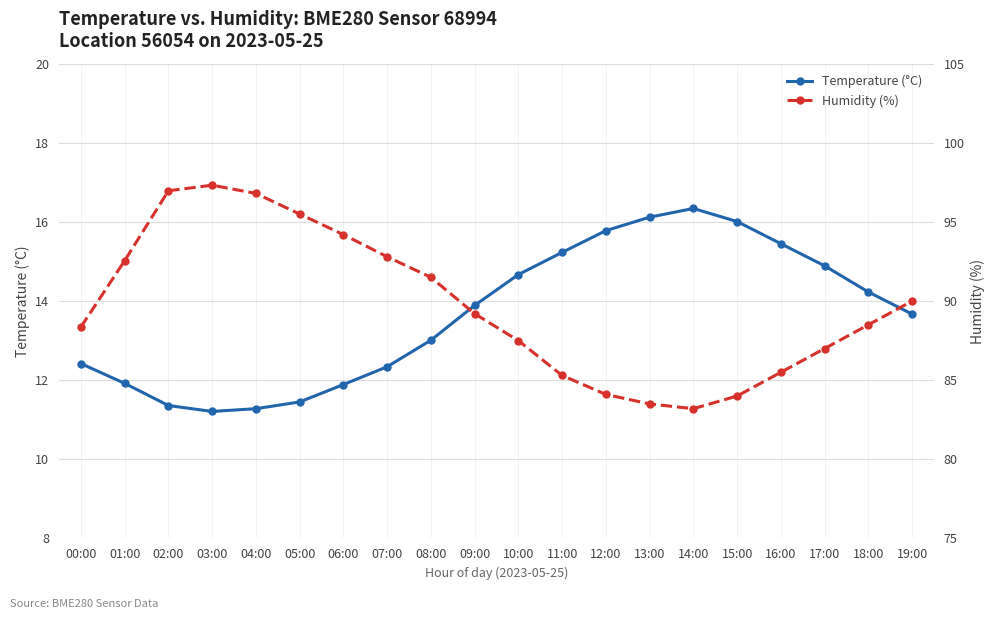

Where is the first local maximum for Temperature (°C)?

14:00